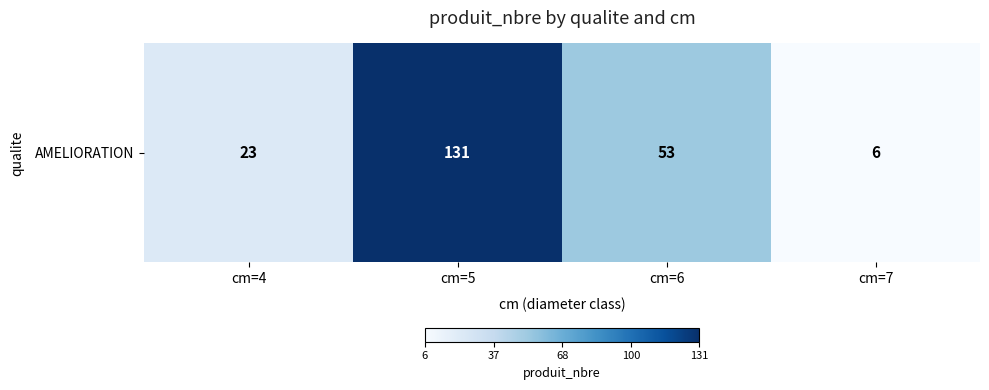

The value at cm=6 is 84. True or false?

False